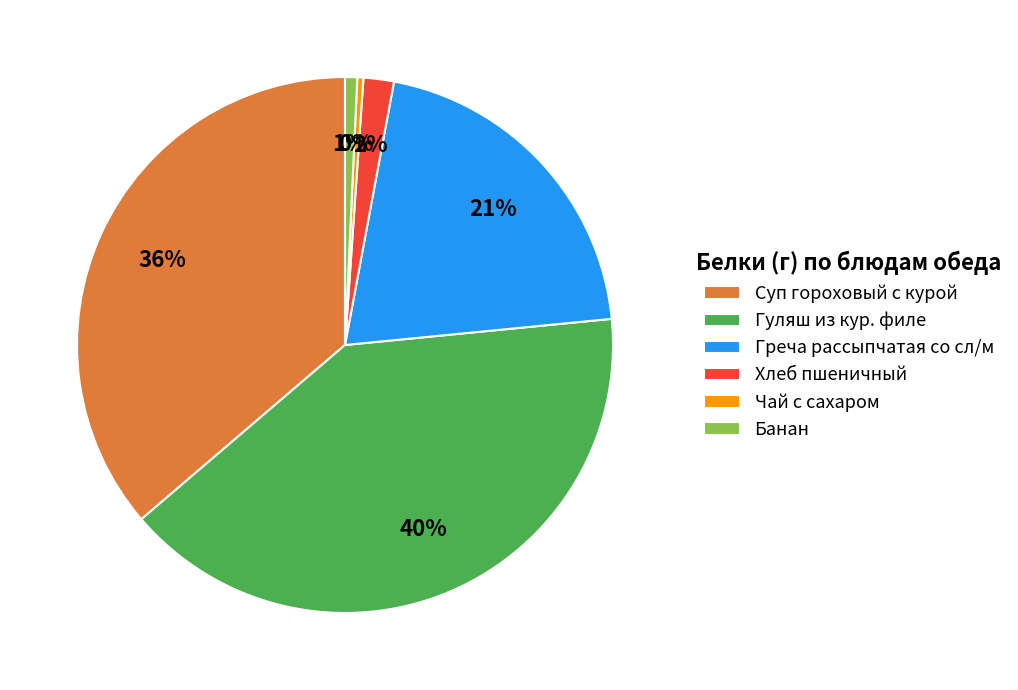

How many slices are in this pie chart?

6